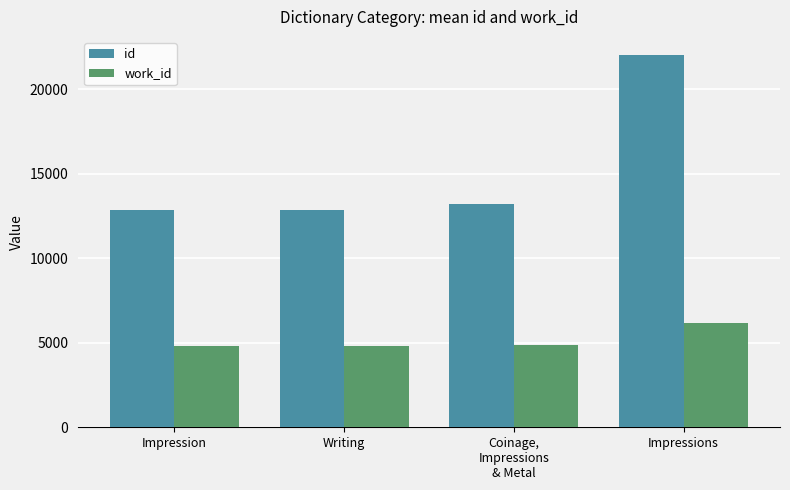

List the series in order of their peak value, lowest first.

work_id, id